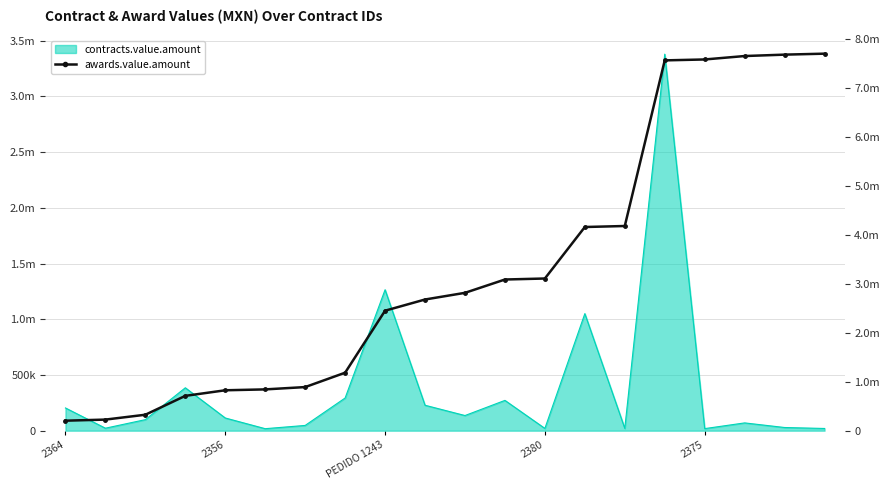

What is the difference between the values at 14 and 9?

1499448.6